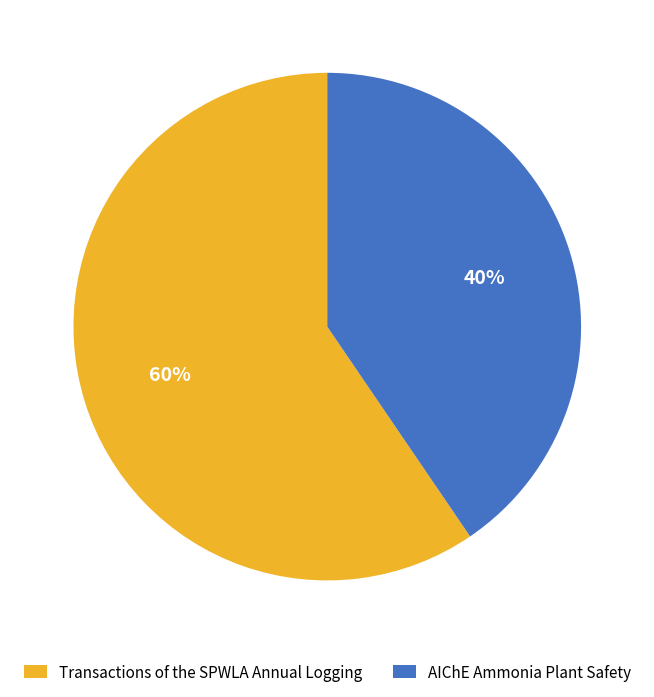

To the nearest percent, what is the combined percentage of AIChE Ammonia Plant Safety and Transactions of the SPWLA Annual Logging?

100%